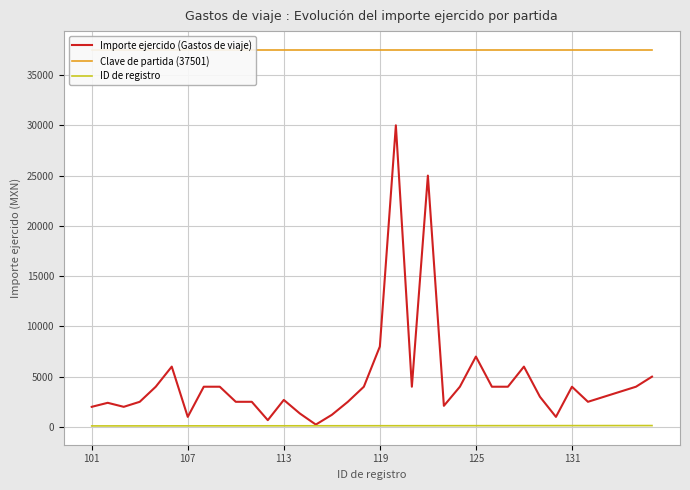

What is the total value across all series at 19?

67621.0